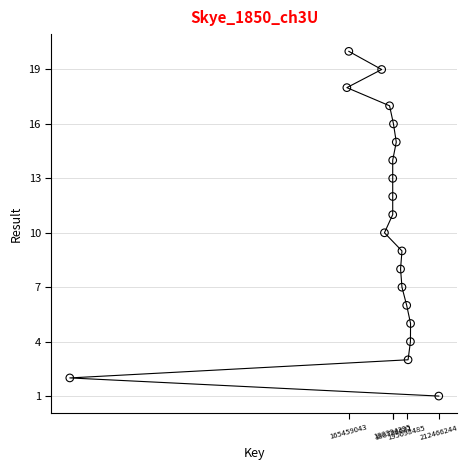

What is the range of X values (max minus min)?

192839920